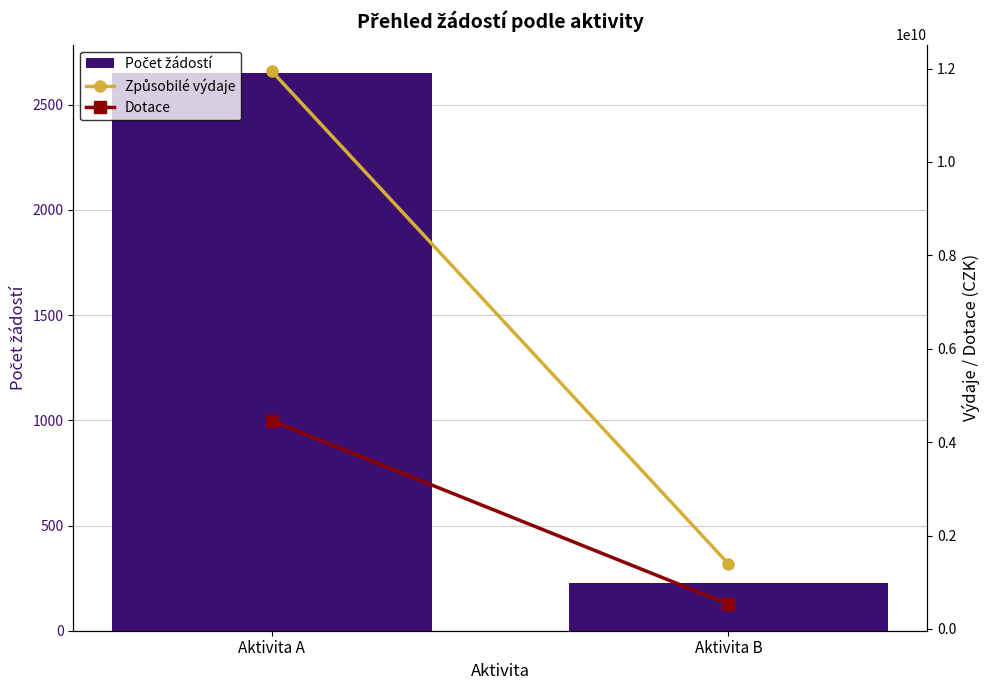

At which category is the sum across all series the highest?

Aktivita A